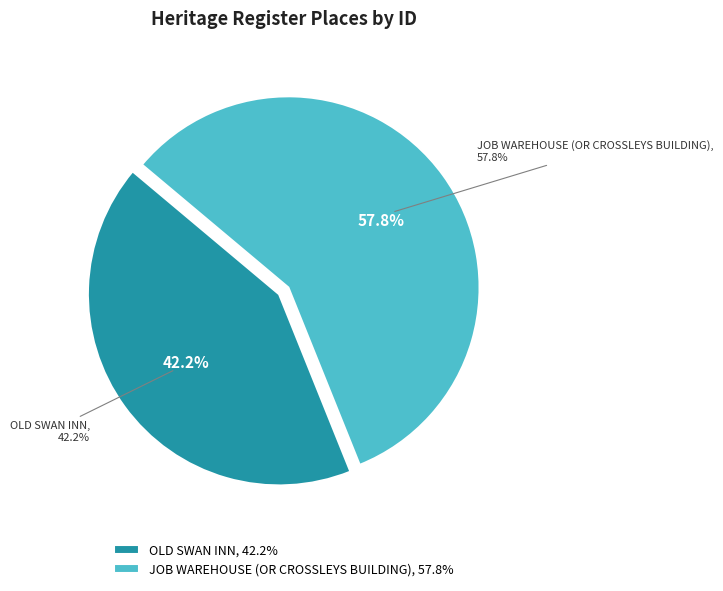

Is OLD SWAN INN the majority of the pie?

No